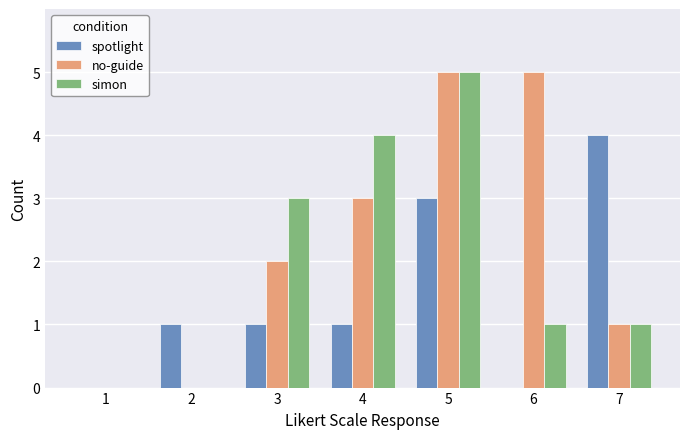

What is the sum of all no-guide values?

16